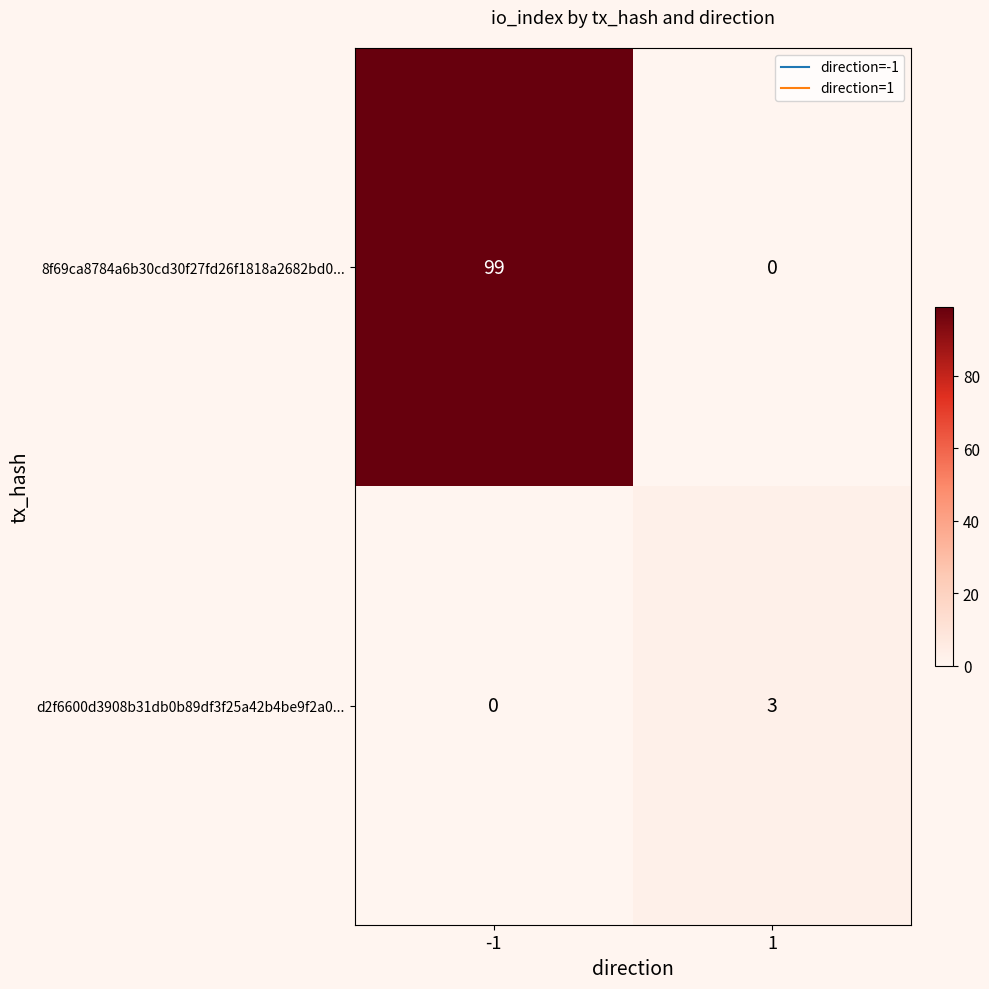

What is the difference between the maximum and minimum values in the 8f69ca8784a6b30cd30f27fd26f1818a2682bd0... series?

99